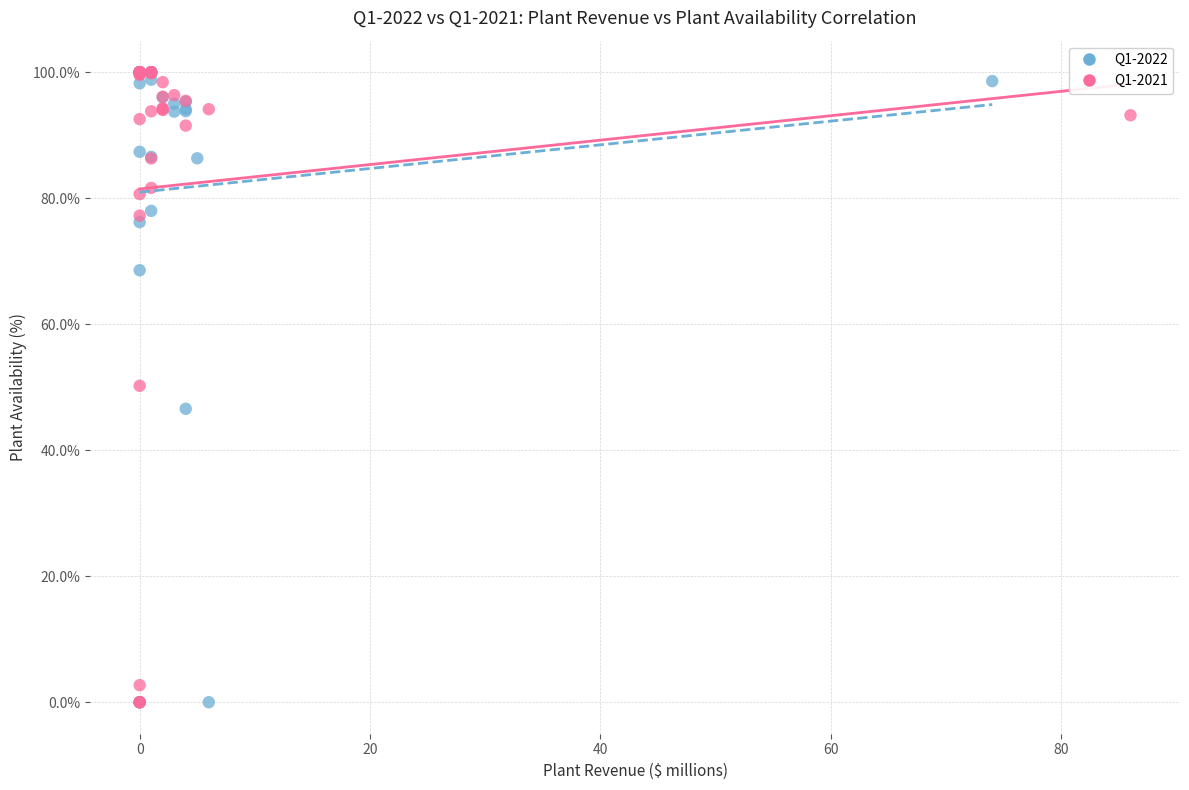

What are all the series names shown in the legend?

Q1-2022, Q1-2021